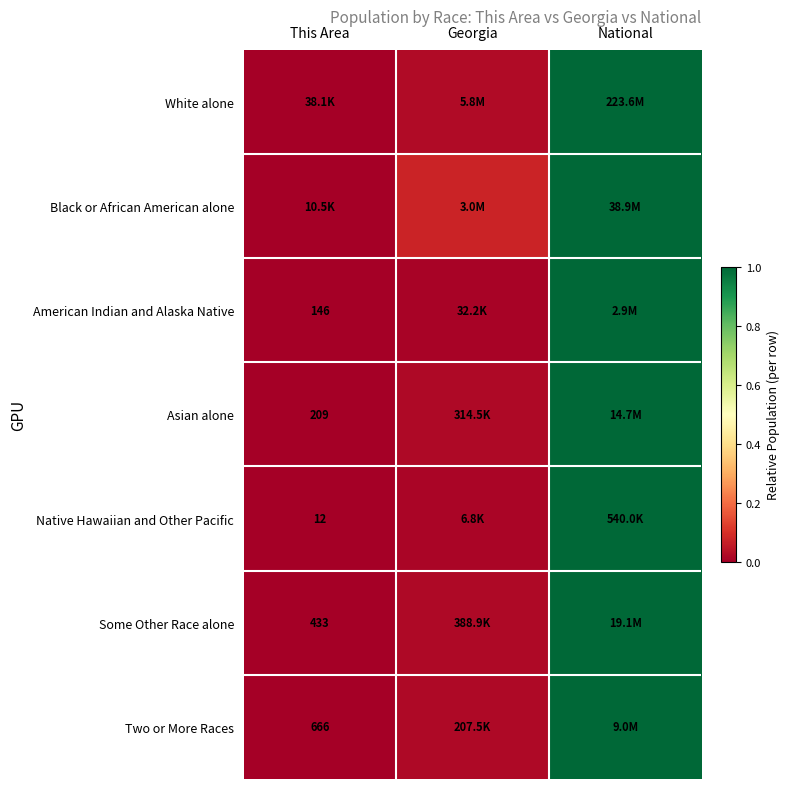

The Asian alone series shows 0.0 at This Area. True or false?

True